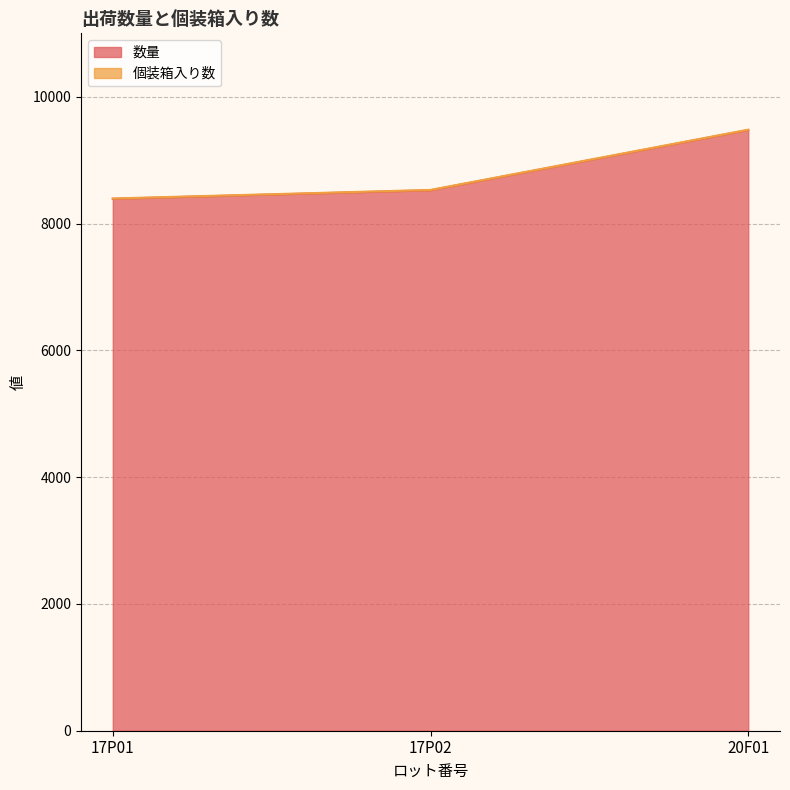

Rank the categories by value from lowest to highest.

17P01, 17P02, 20F01